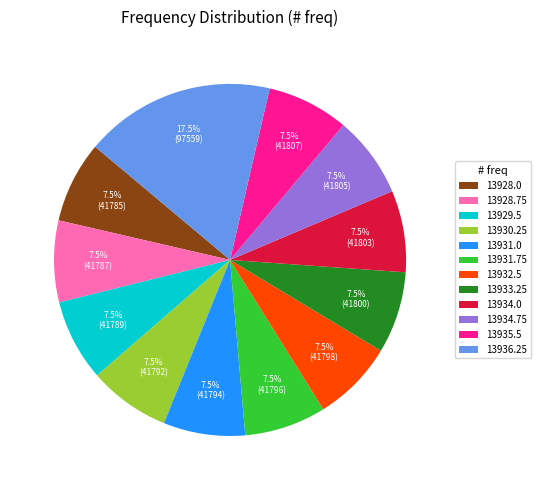

What is the largest slice in the pie chart?

13936.25